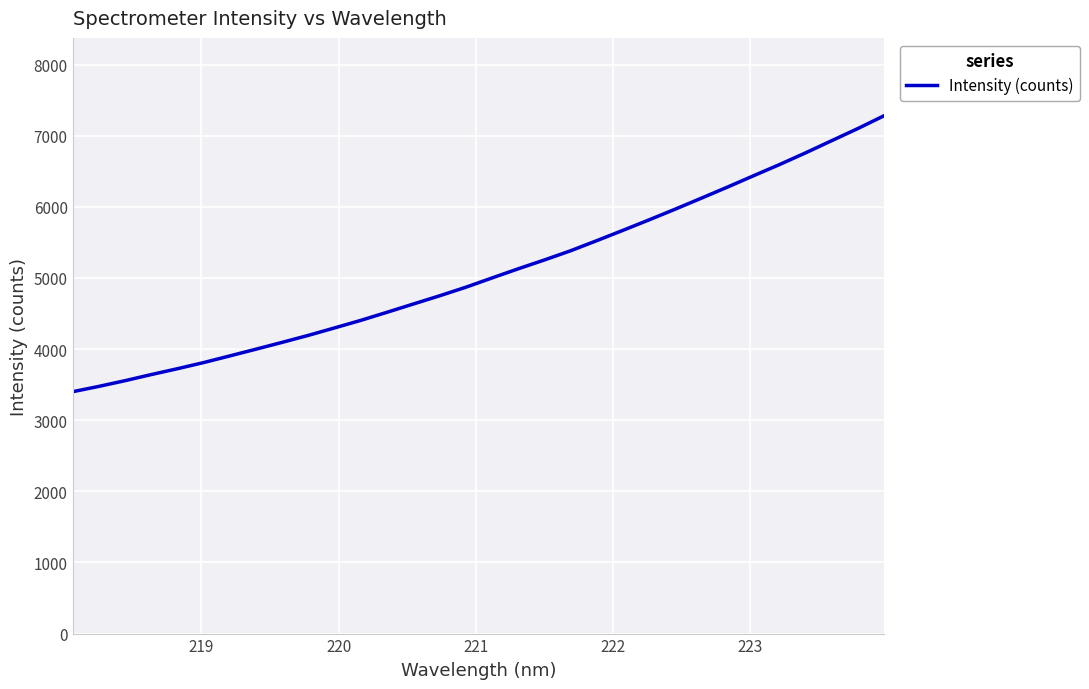

What is the difference between the maximum and minimum values?

3882.6